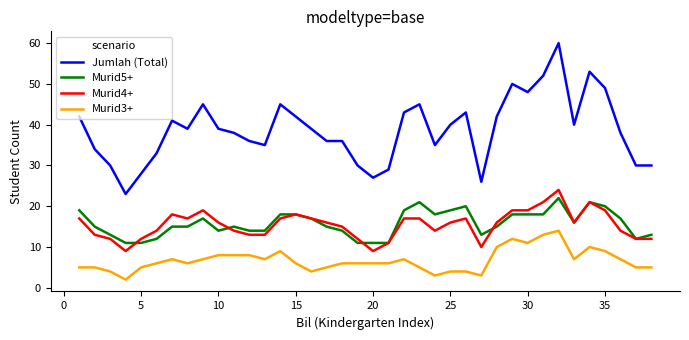

Which series has the widest spread of values?

Jumlah (Total)